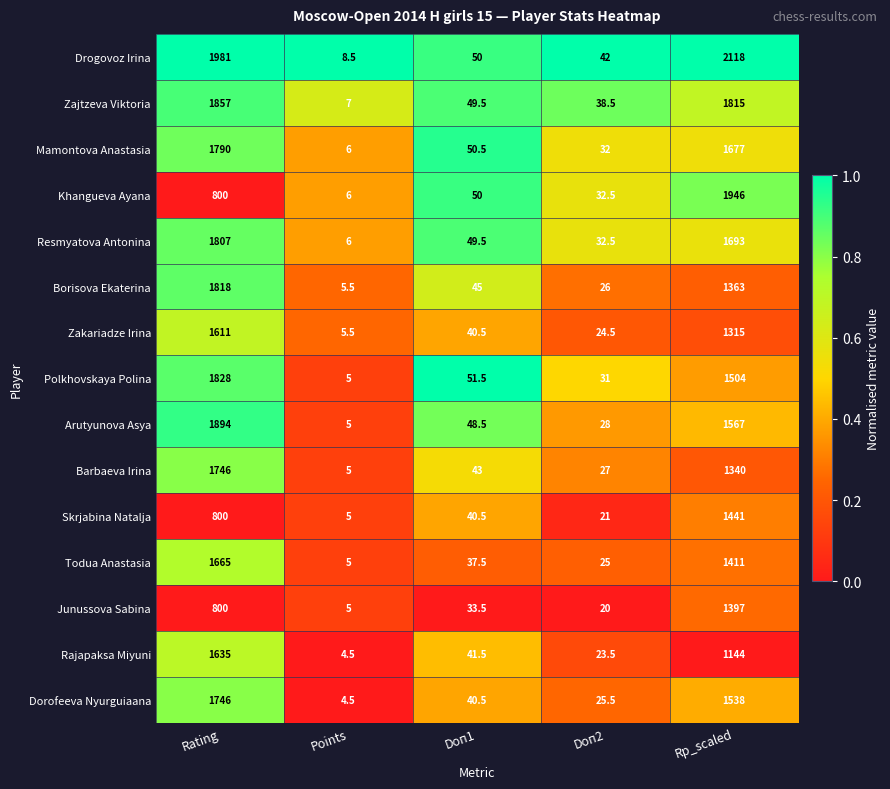

Rank the categories by Drogovoz Irina value from lowest to highest.

Points, Doп2, Doп1, Rating, Rp_scaled